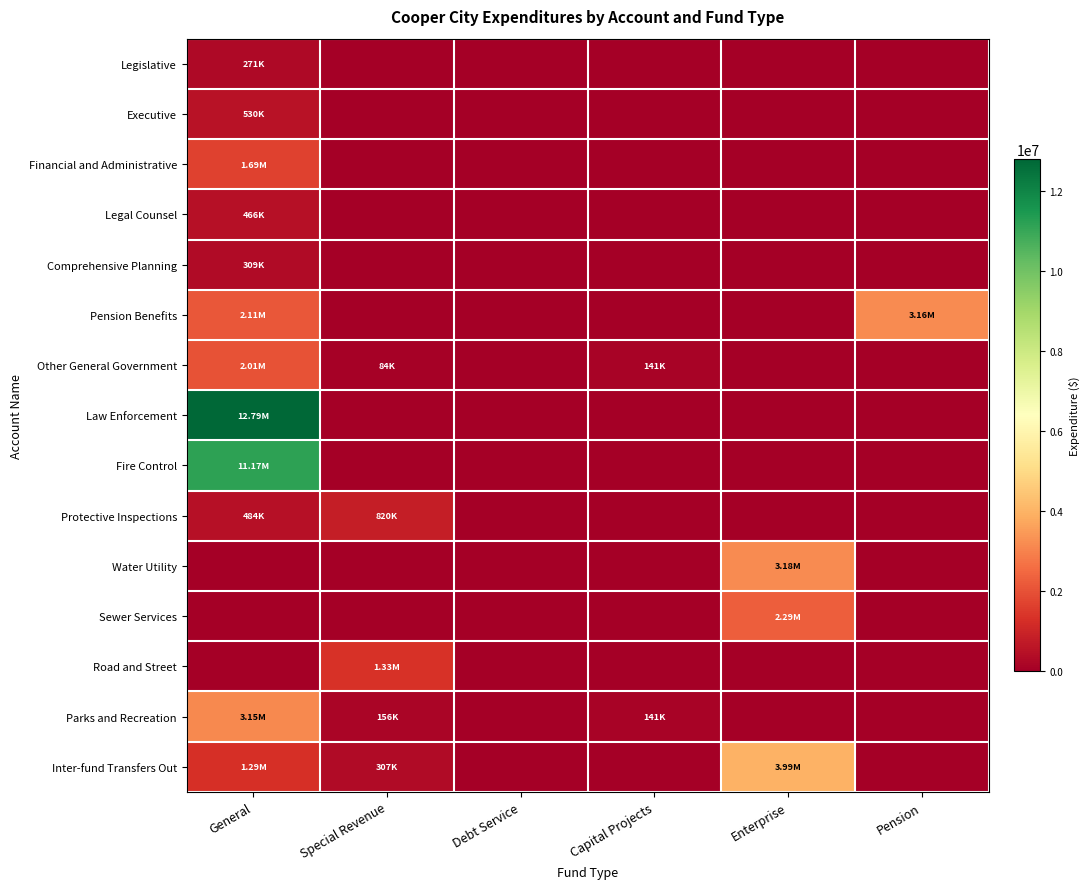

Which label corresponds to the largest value in the chart?

General